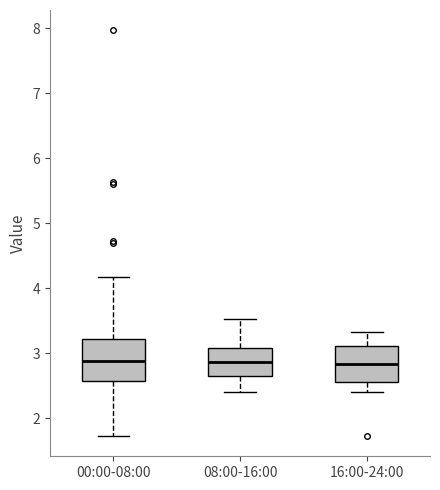

Reading left to right, read every box against the y-axis: the position of its median line, the range the box covers, and the ends of its whiskers. The values are not printed on the chart, so give them approximately, as read against the axis.

00:00-08:00: median 2.9, box 2.6 to 3.2, whiskers 1.7 to 4.2
08:00-16:00: median 2.9, box 2.7 to 3.1, whiskers 2.4 to 3.5
16:00-24:00: median 2.8, box 2.6 to 3.1, whiskers 2.4 to 3.3